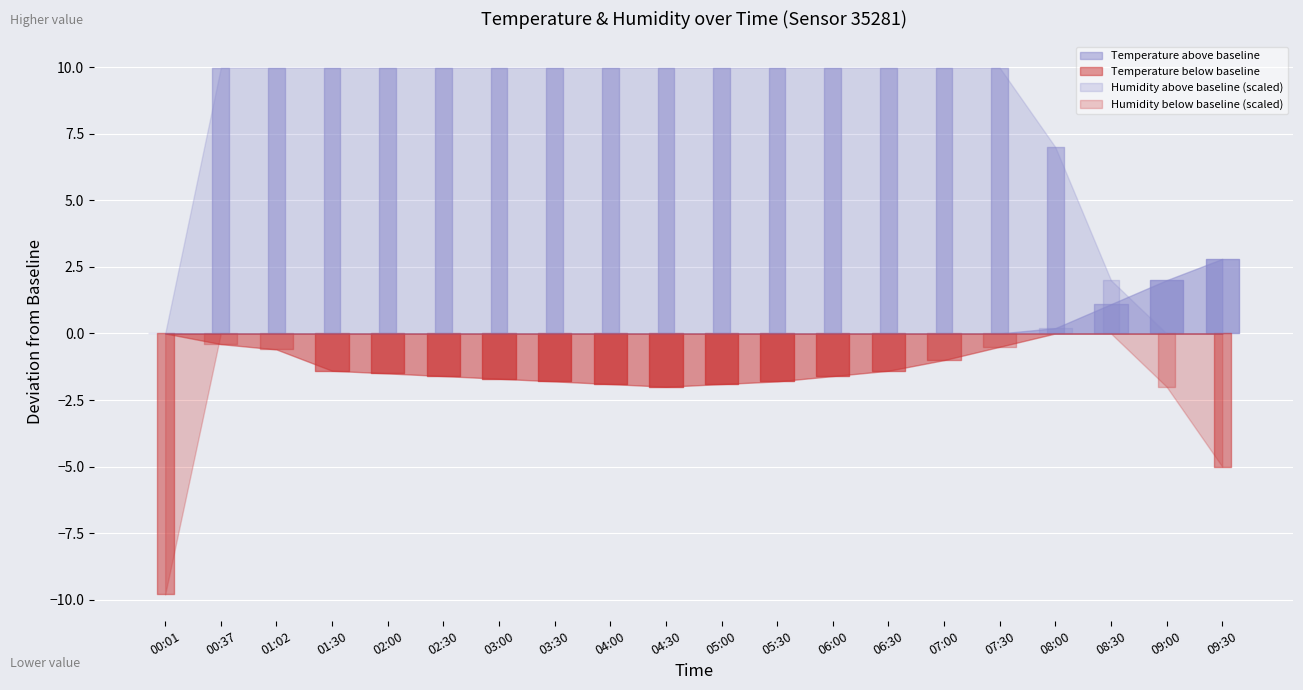

Reading left to right, list all the values displayed in this chart.

temperature: 00:01=17.0	00:37=16.6	01:02=16.4	01:30=15.6	02:00=15.5	02:30=15.4	03:00=15.3	03:30=15.2	04:00=15.1	04:30=15.0	05:00=15.1	05:30=15.2	06:00=15.4	06:30=15.6	07:00=16.0	07:30=16.5	08:00=17.2	08:30=18.1	09:00=19.0	09:30=19.8
humidity: 00:01=1.0	00:37=99.9	01:02=99.9	01:30=99.9	02:00=99.9	02:30=99.9	03:00=99.9	03:30=99.9	04:00=99.9	04:30=99.9	05:00=99.9	05:30=99.9	06:00=99.9	06:30=99.9	07:00=99.9	07:30=99.9	08:00=85.0	08:30=60.0	09:00=40.0	09:30=25.0